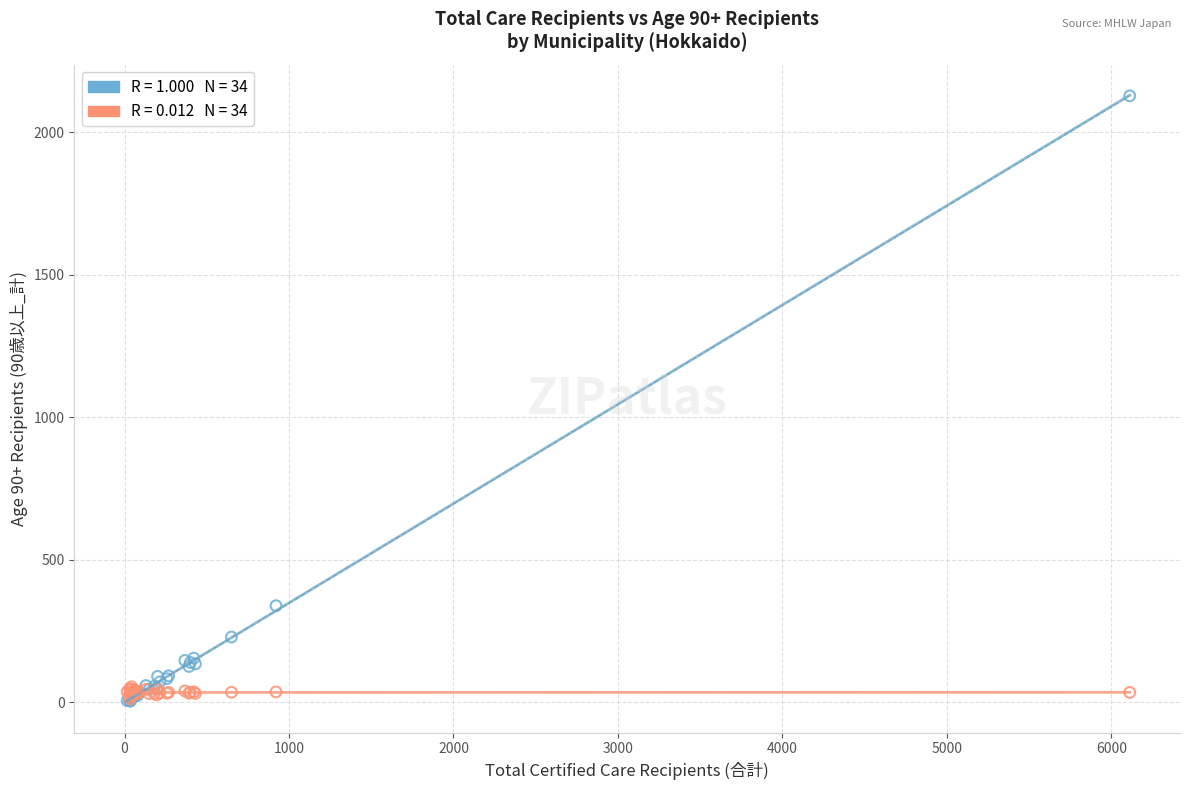

Across all series, what Y value is closest to 1065?

339.0